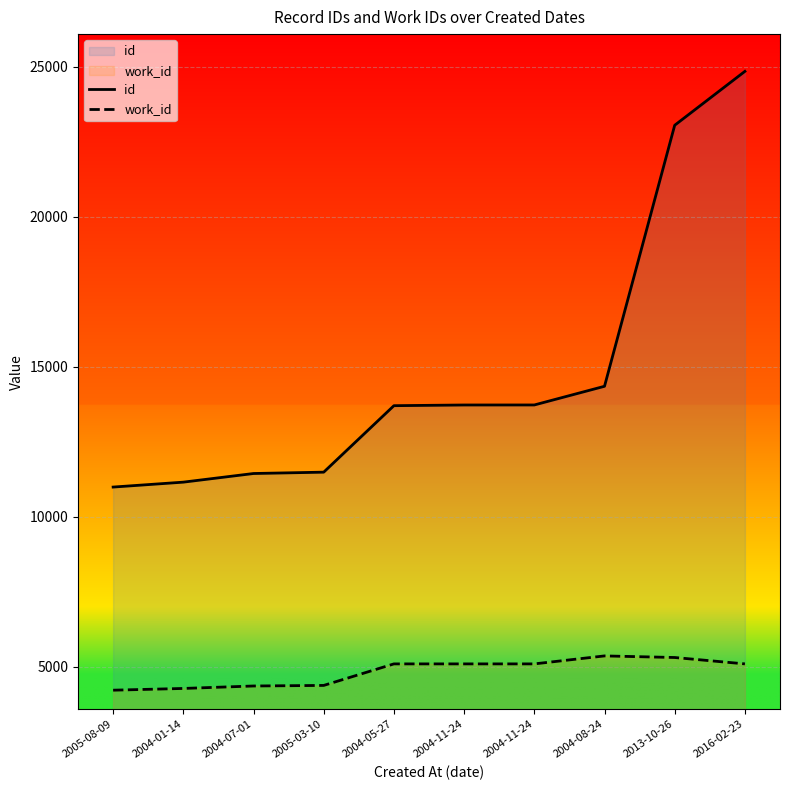

At 2005-08-09, list the series in order from largest to smallest.

id, work_id